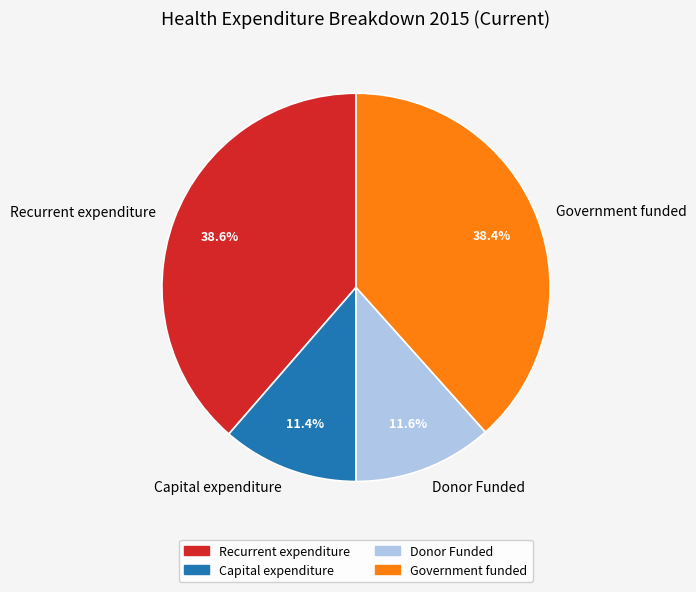

What is the total percentage of Capital expenditure and Donor Funded?

23.0%